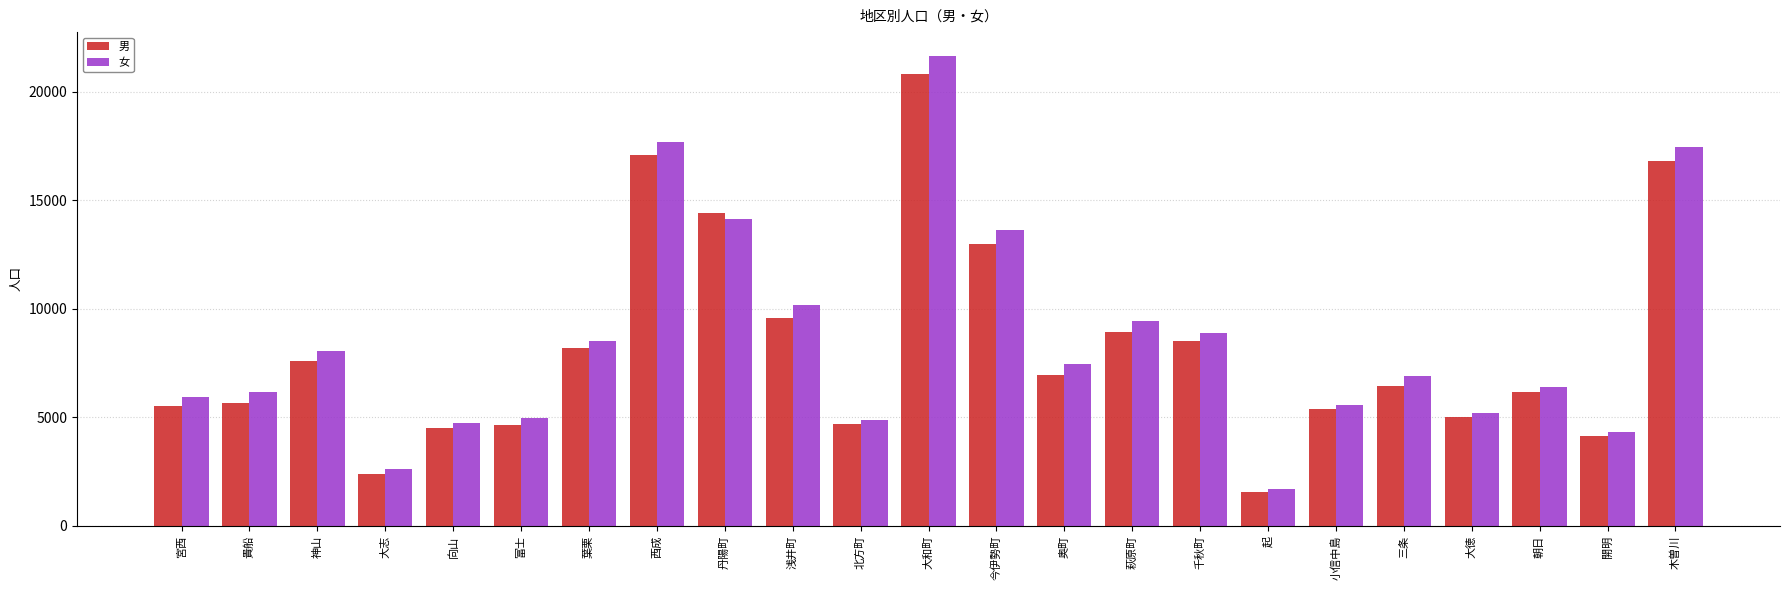

What are all the series names shown in the legend?

男, 女